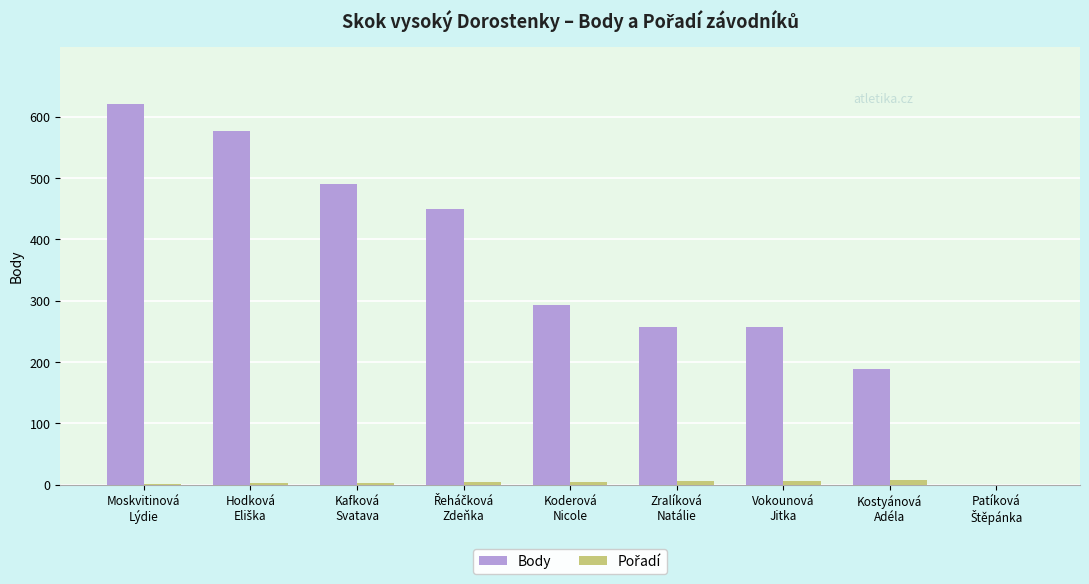

What is the highest value of the Body series?

621